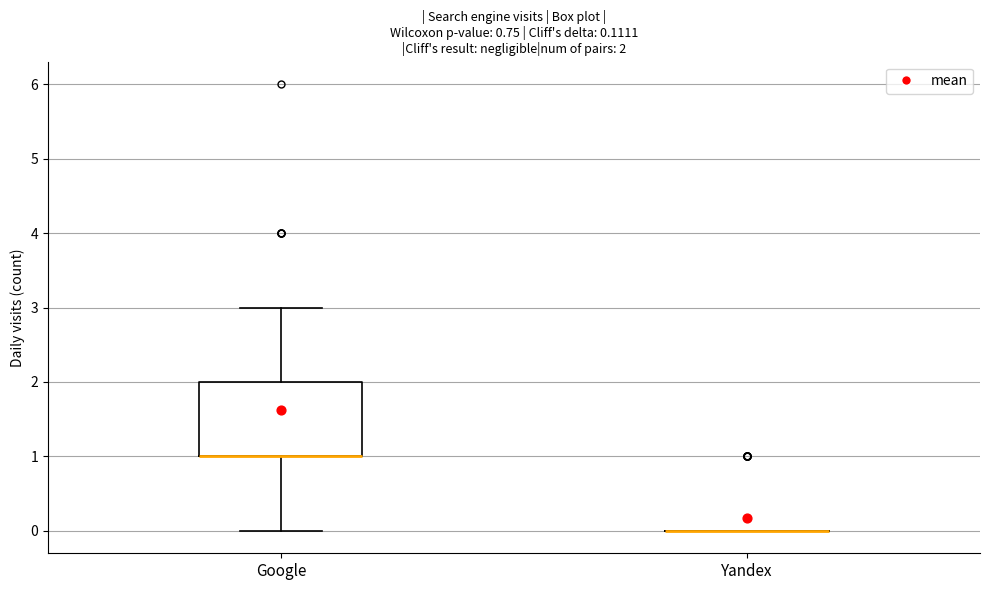

Comparing the boxes themselves (not the whiskers), which one is the tallest?

Google